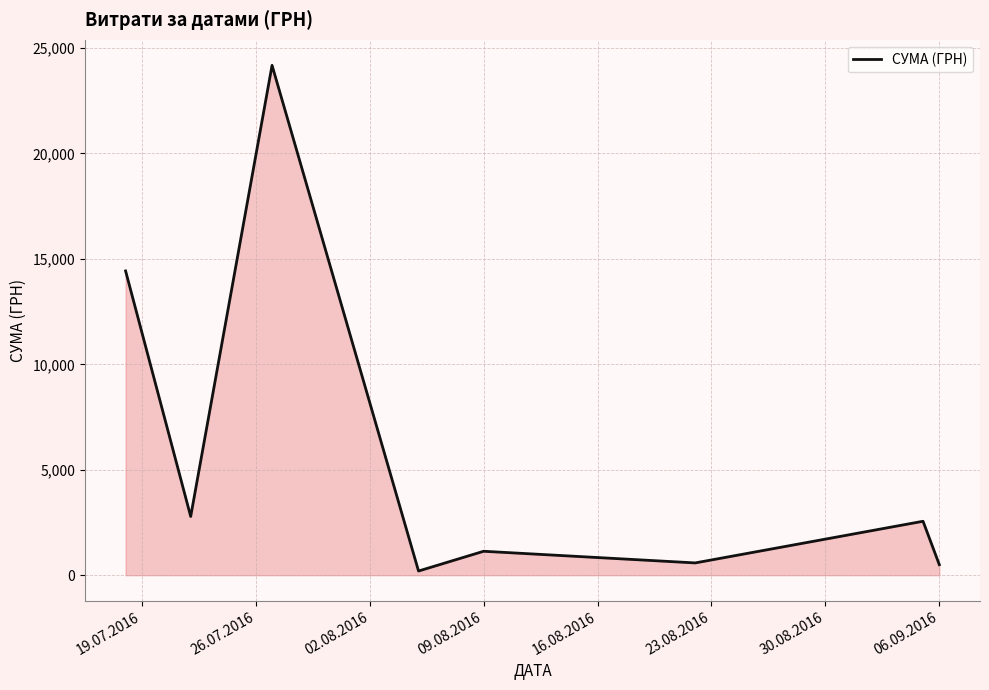

How many interior local peaks (higher than both neighbors) does the data have?

3